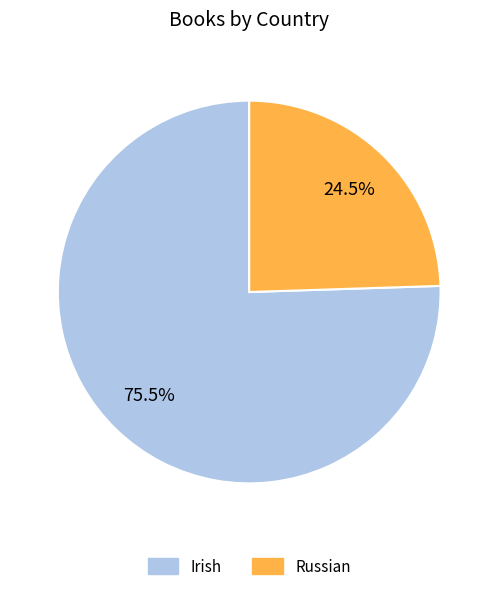

Does any single category account for the majority?

Yes